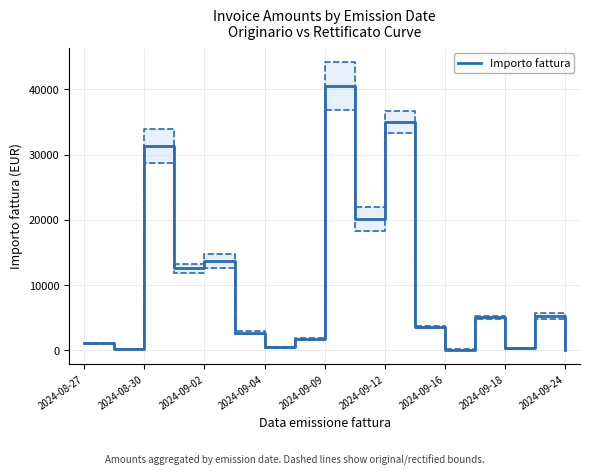

What is the maximum value for Importo fattura?

40513.2